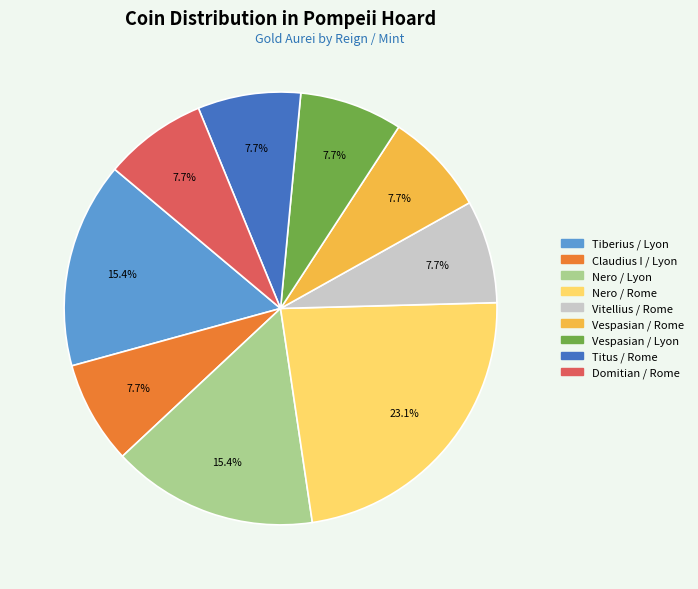

Is there any slice that represents more than half of the pie?

No